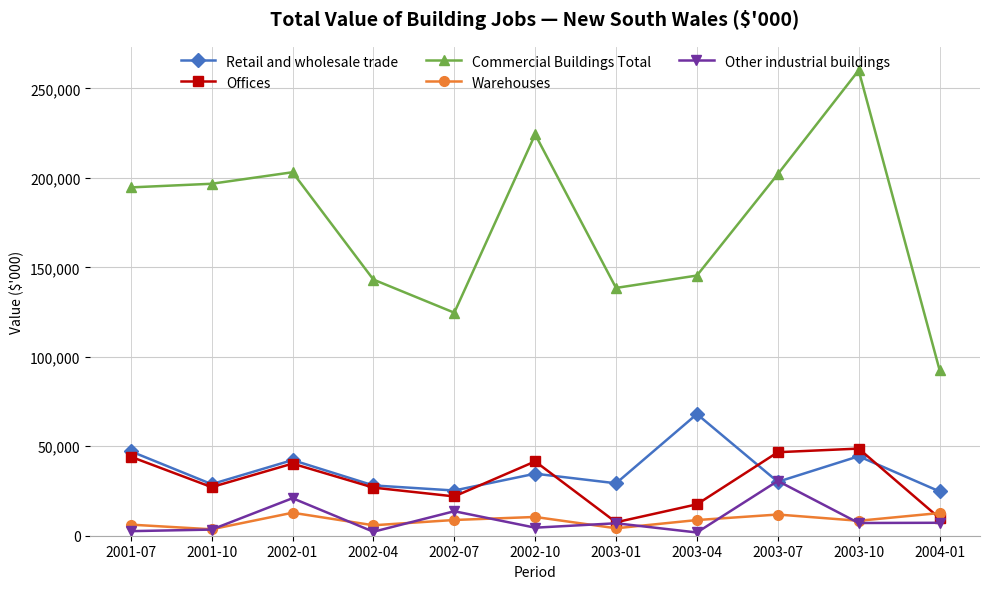

List the series in order of their peak value, highest first.

Commercial Buildings Total, Retail and wholesale trade, Offices, Other industrial buildings, Warehouses